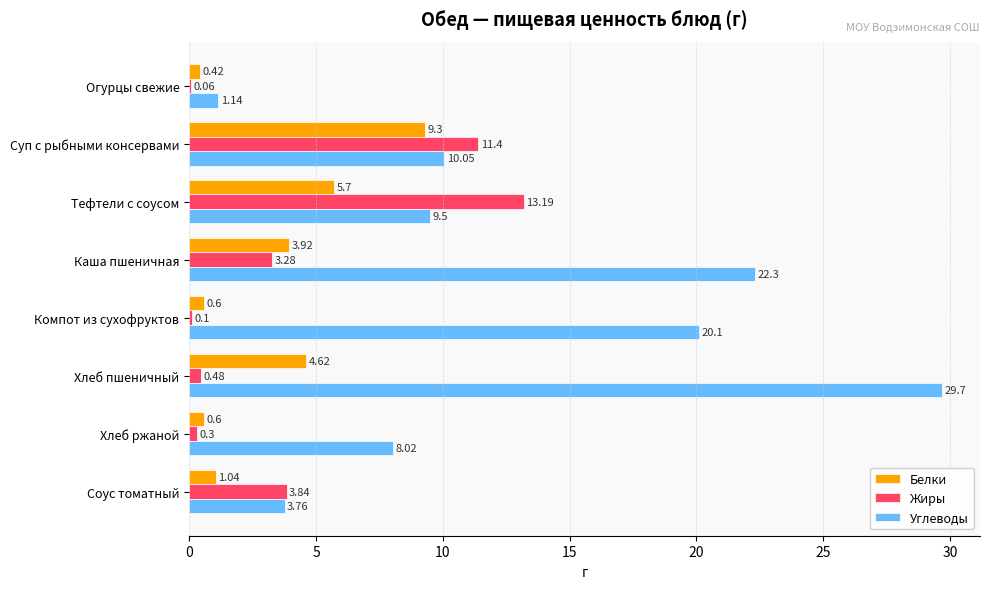

How many data points in Белки are above 3?

4